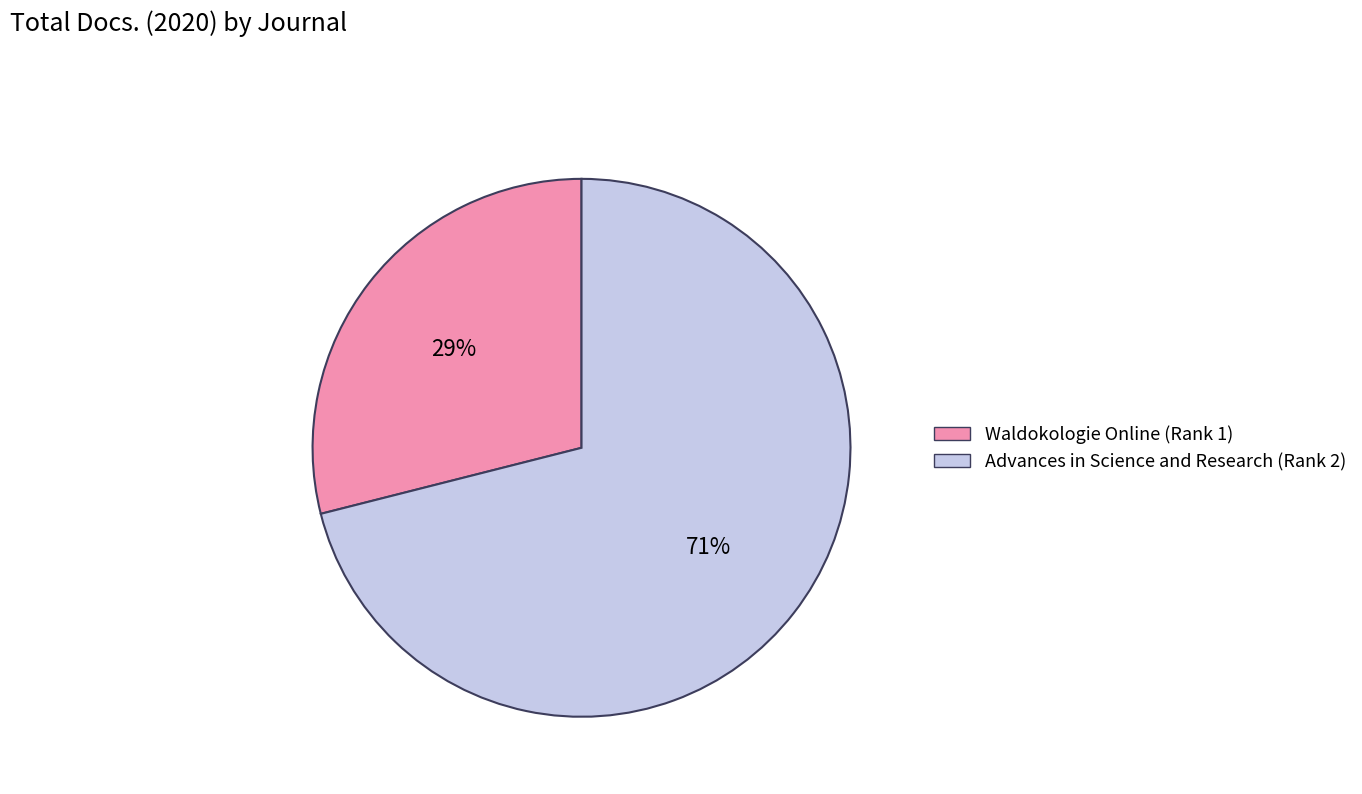

What is the largest slice in the pie chart?

Advances in Science and Research (Rank 2)